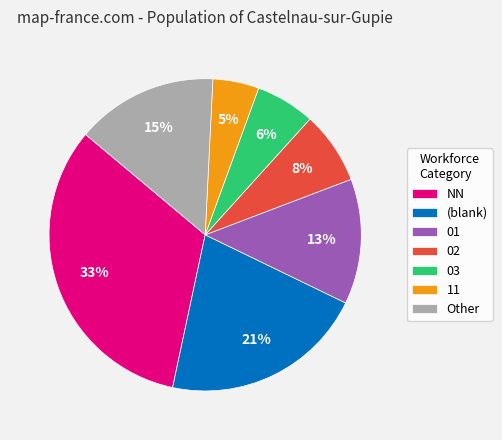

Which has a higher value, (blank) or 02?

(blank)